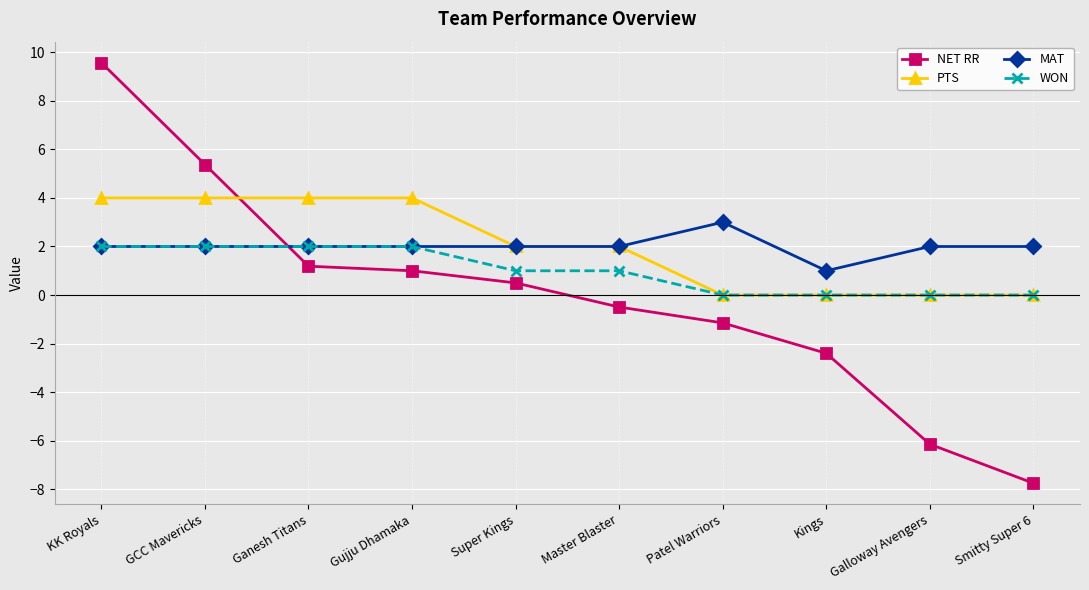

At which label does MAT reach its minimum?

Kings